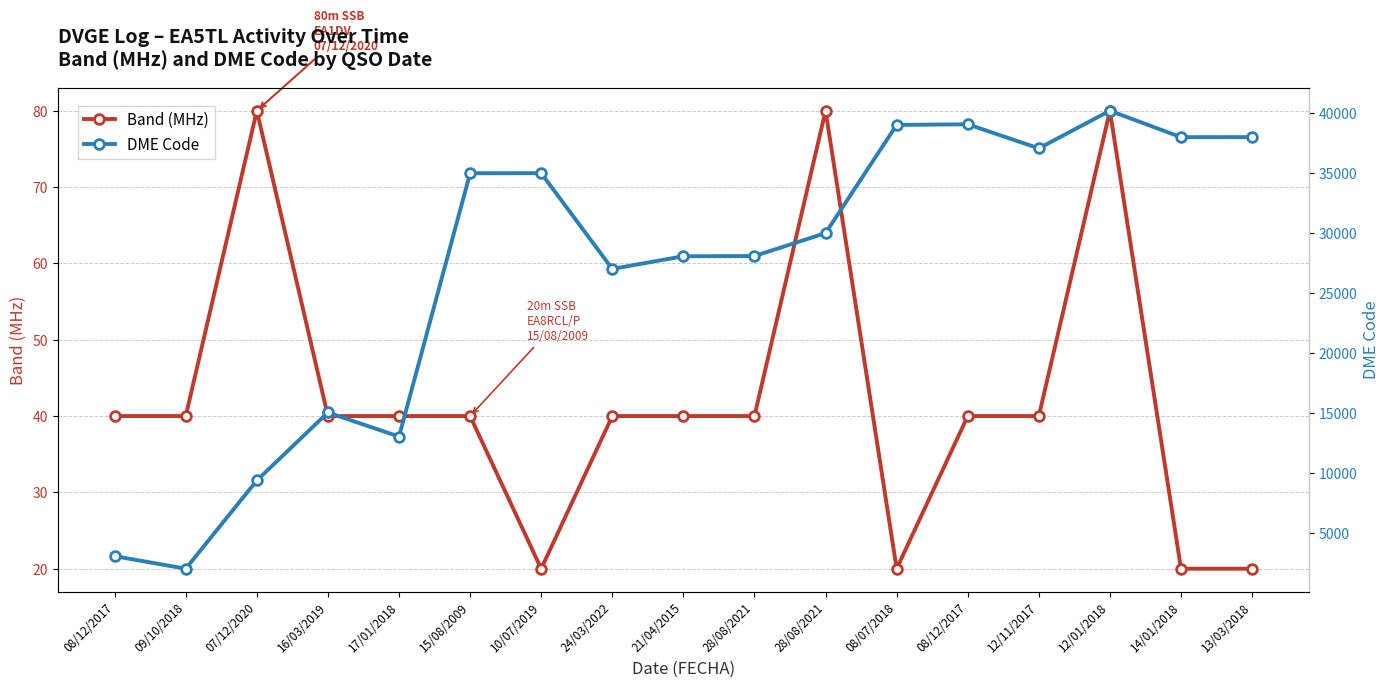

What is the sum of all Band (MHz) values?

720